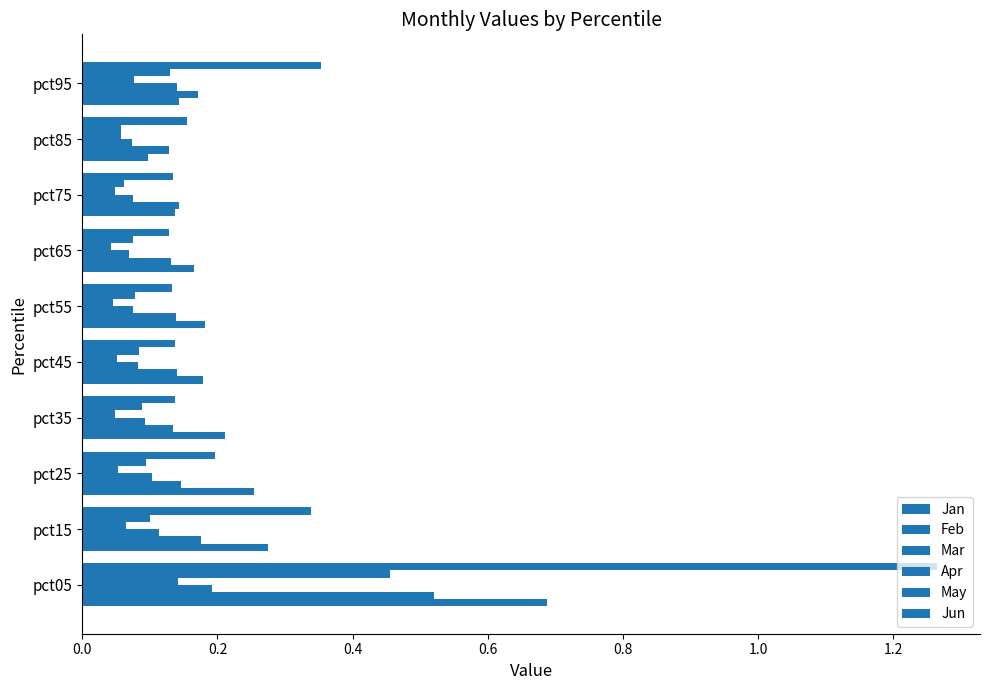

How many Mar values are between 0 and 1?

10